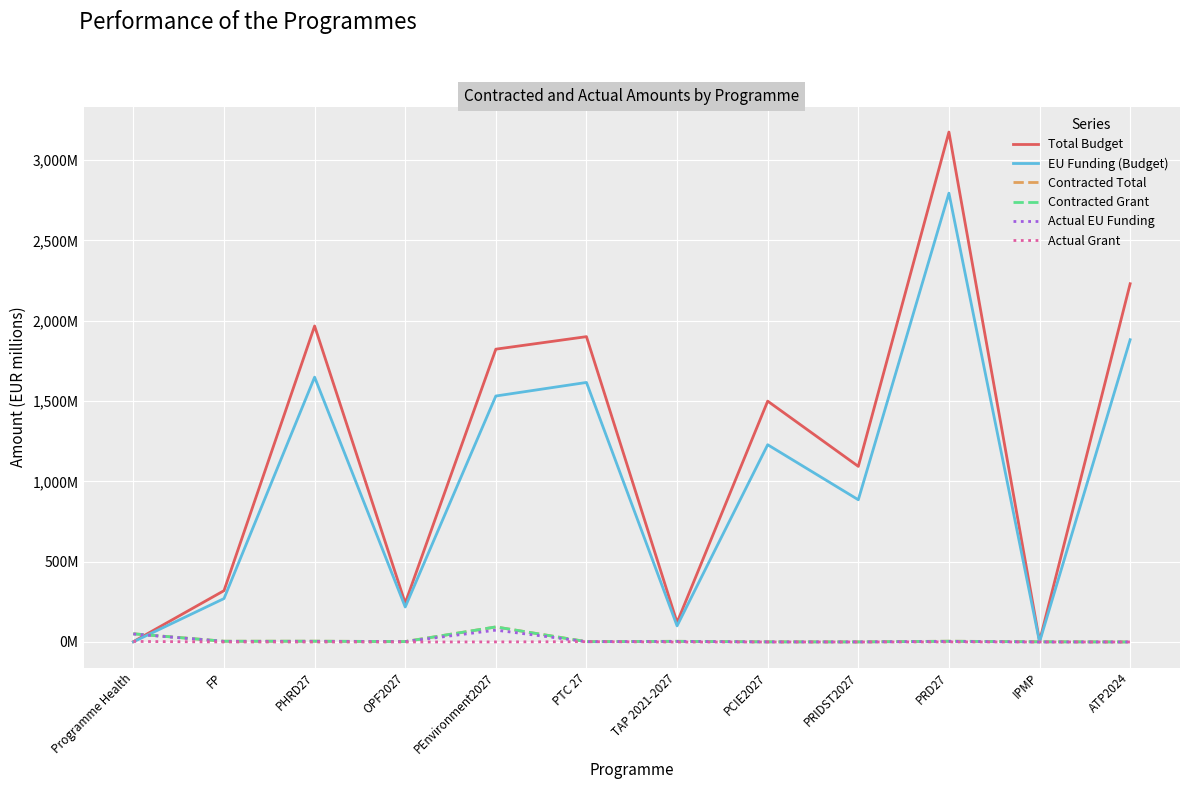

Is this an area chart (filled region under the line)?

No